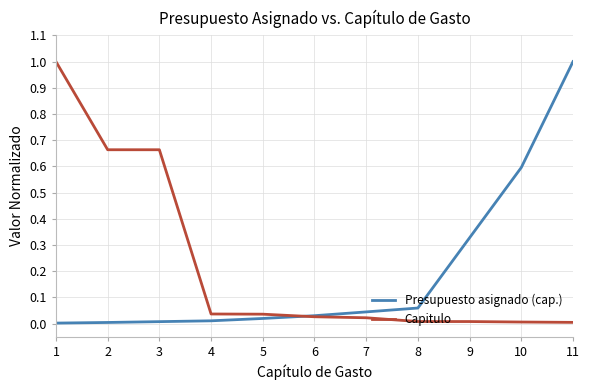

Which series changed the most between 2 and 7?

Capitulo